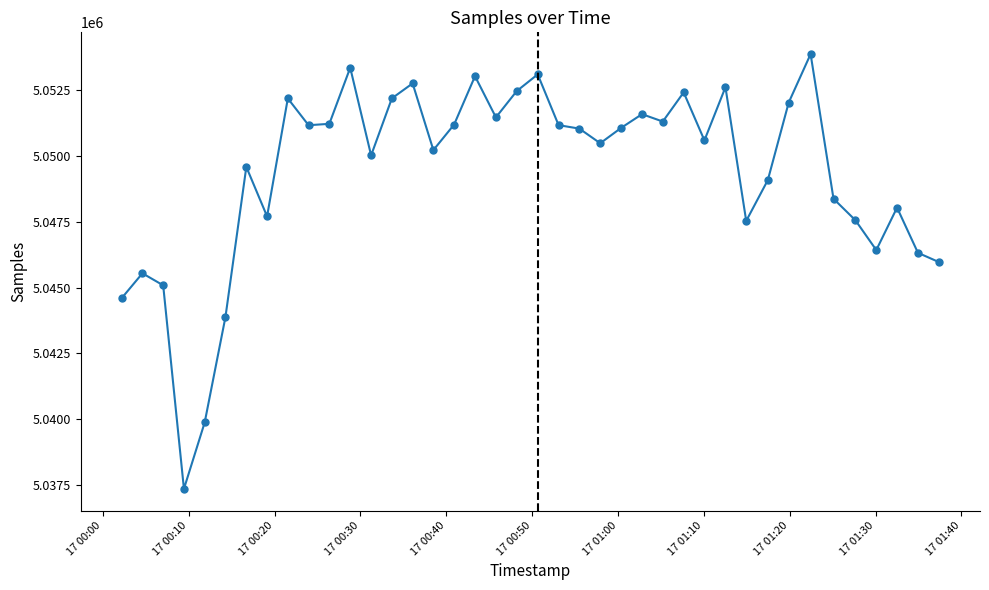

What is the value of the 18th point from the left?

5053044